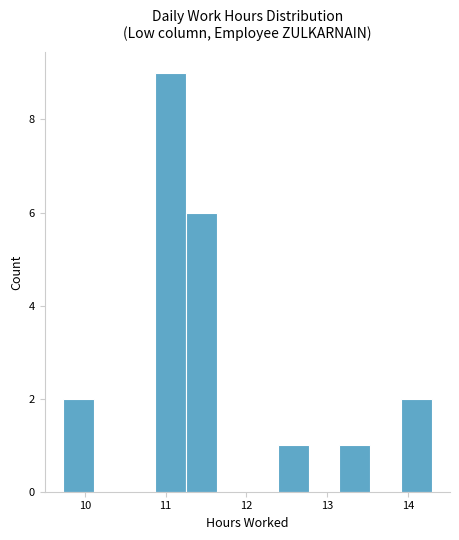

Around what value on the x-axis is the tallest bar? Give the approximate position of its centre, as read against the axis.

11.1